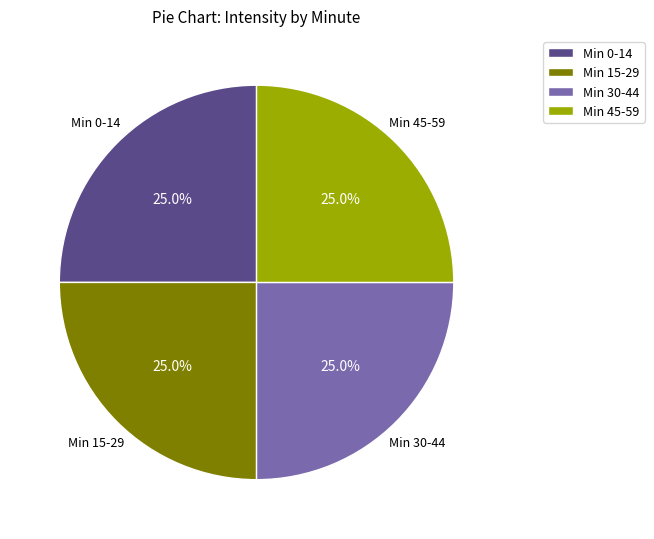

Is there any slice that represents more than half of the pie?

No